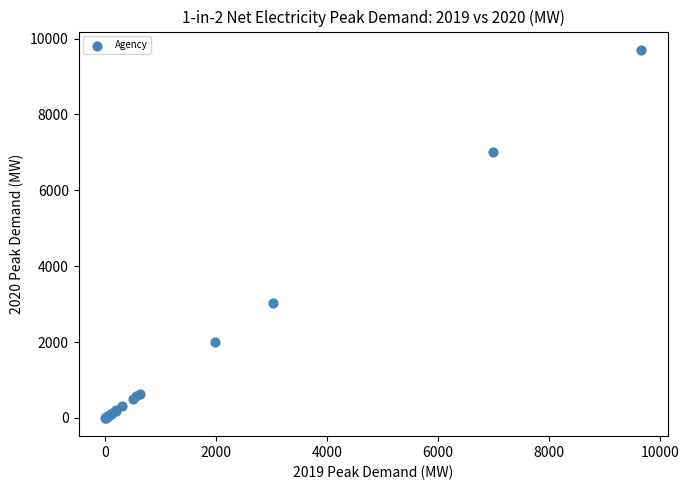

What Y value in the scatter plot is closest to 4851?

3035.5